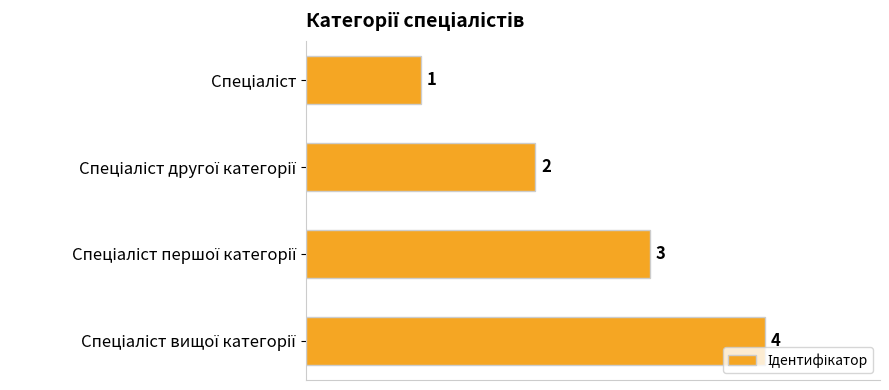

What is the greatest value displayed?

4